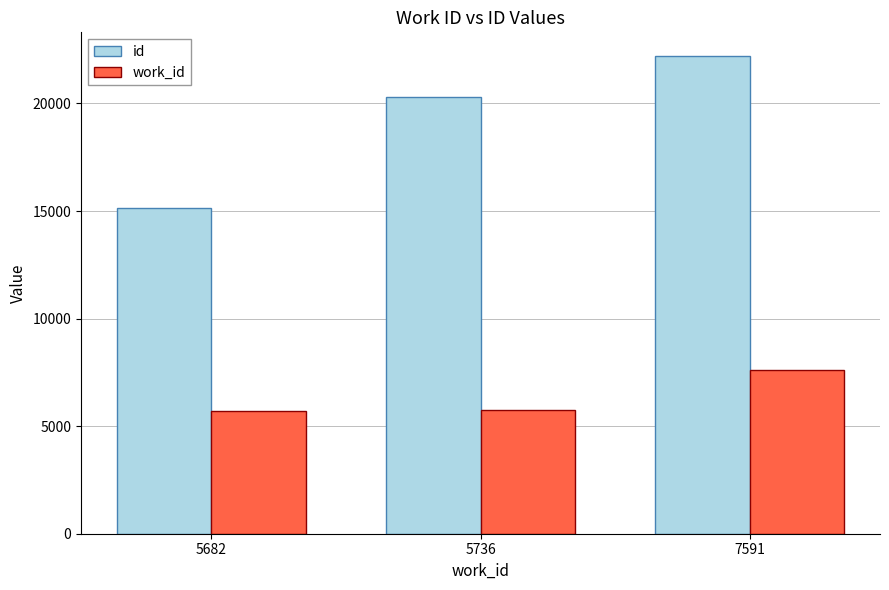

At which category is the sum across all series the highest?

7591